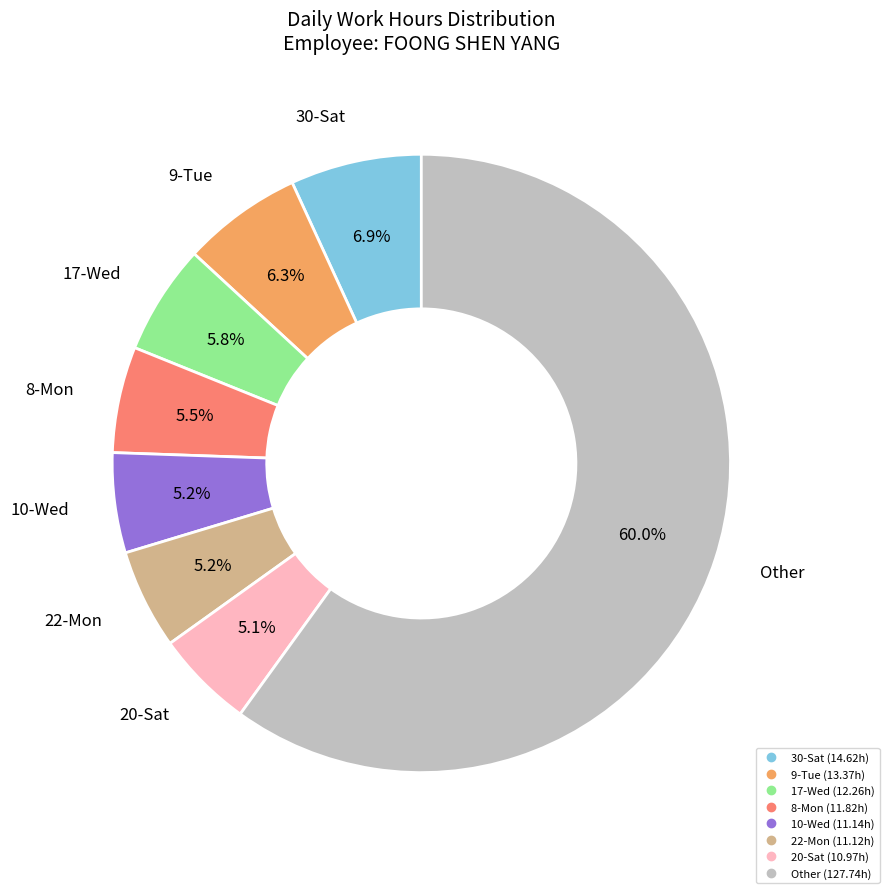

Is there a majority slice in this chart?

Yes